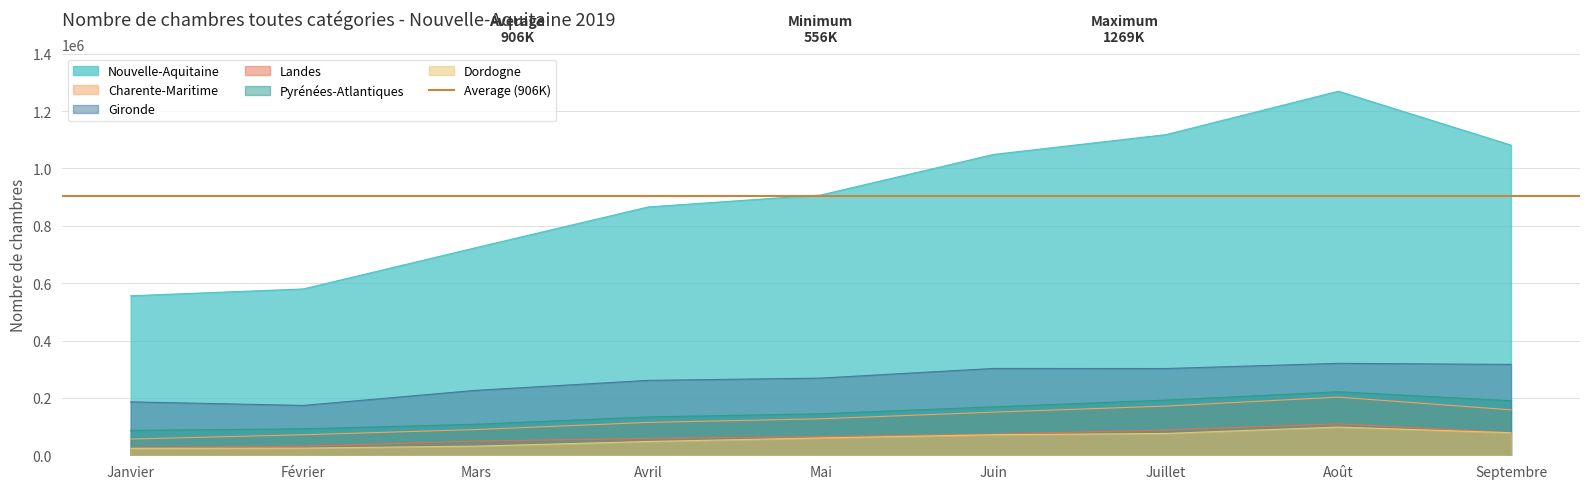

What is the total value across all series at Mars?

1229119